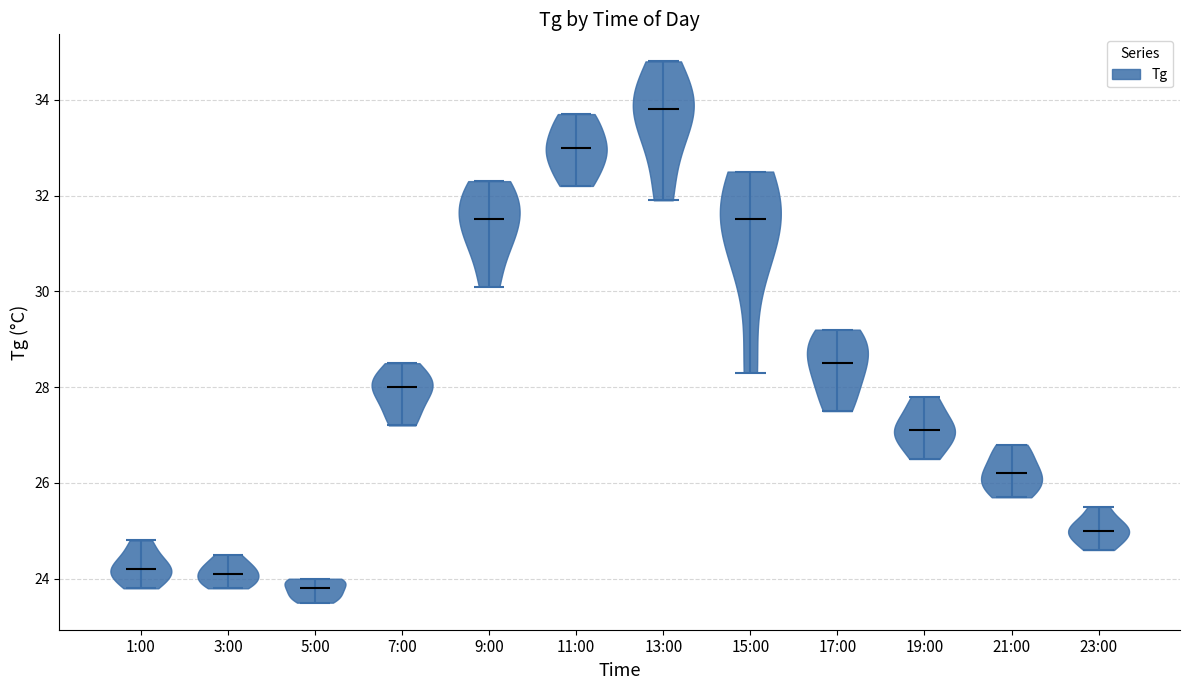

Where does the median line of the violin for 23:00 sit on the y-axis? The values are not printed on the chart, so give them approximately, as read against the axis.

25.0